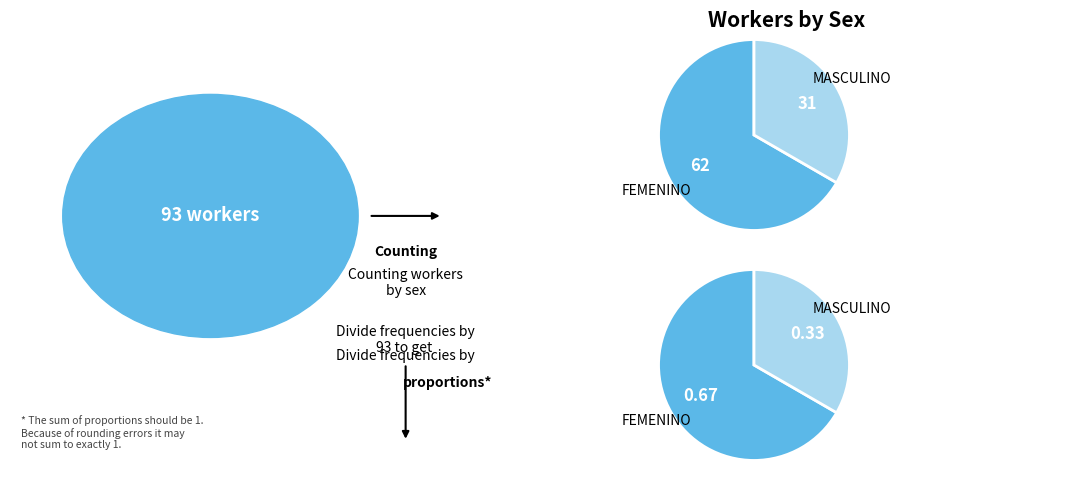

Do FEMENINO and MASCULINO together represent more than half of the pie?

Yes